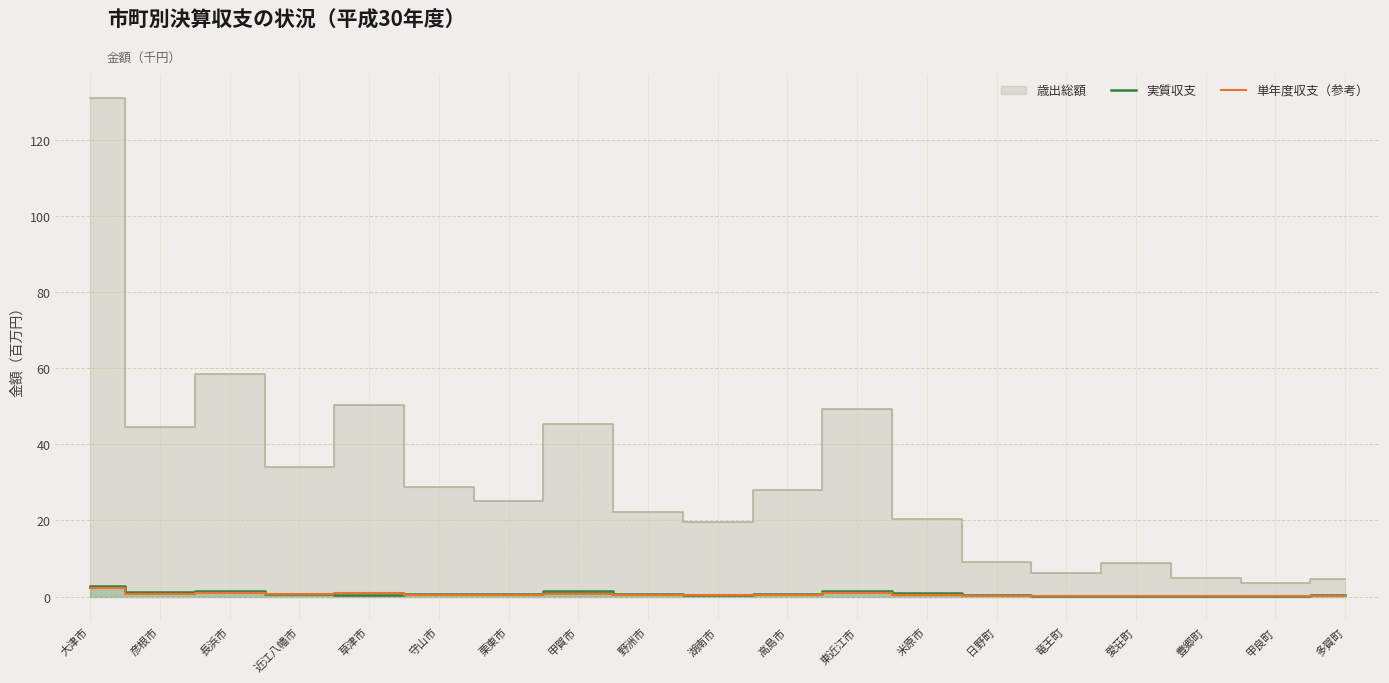

What is the sum of the 実質収支 values at 多賀町 and 甲賀市?

1757950.0